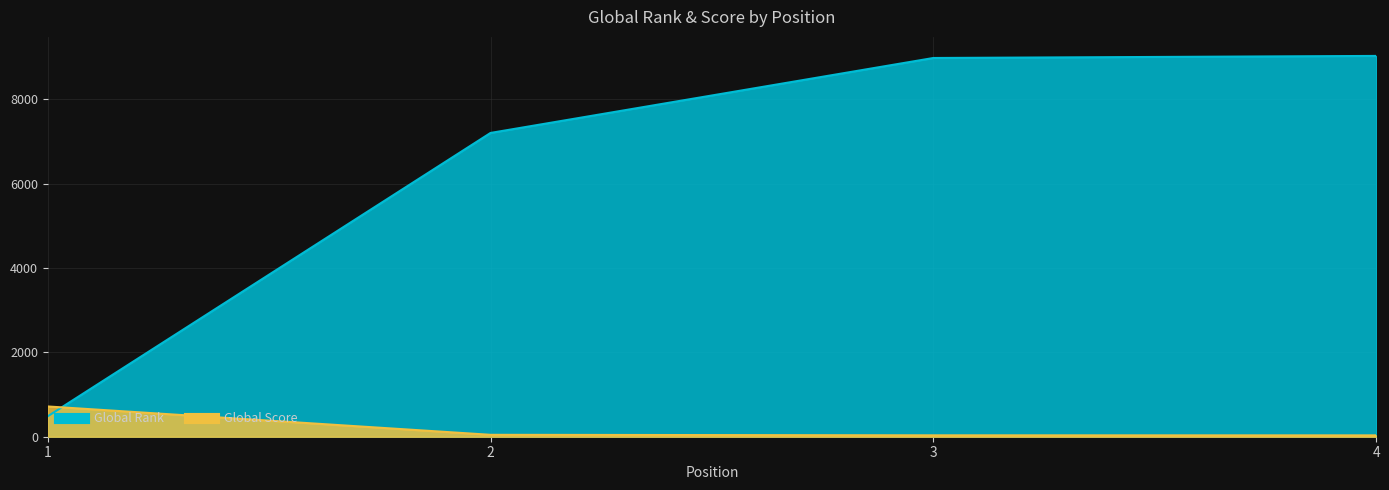

What is the value of the Global Score point at the 3rd from the left?

33